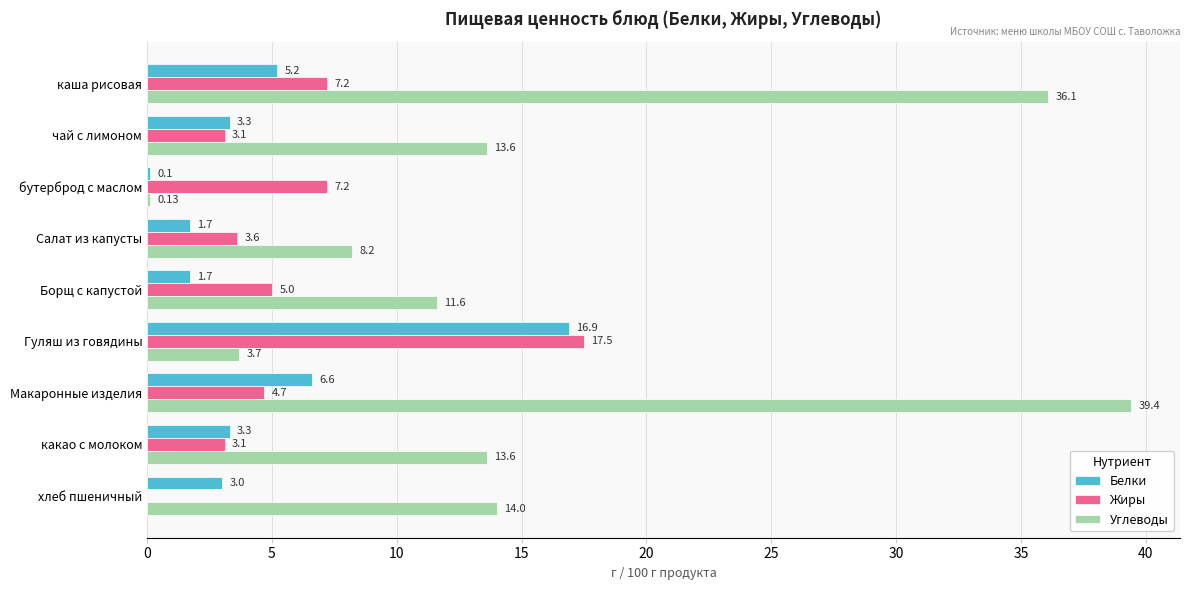

Is the value of Белки at чай с лимоном greater than the value of Жиры at чай с лимоном?

Yes